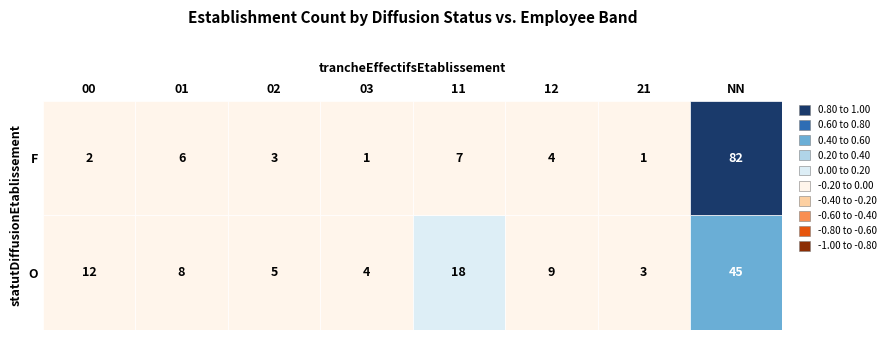

Which series has the largest range (max minus min)?

F